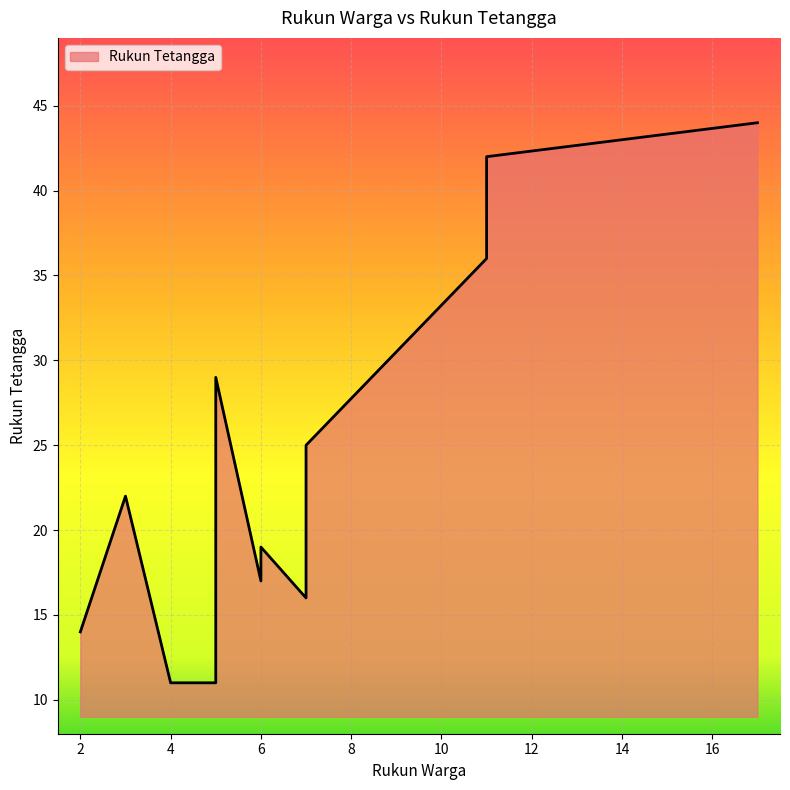

What is the minimum value shown in the chart?

11